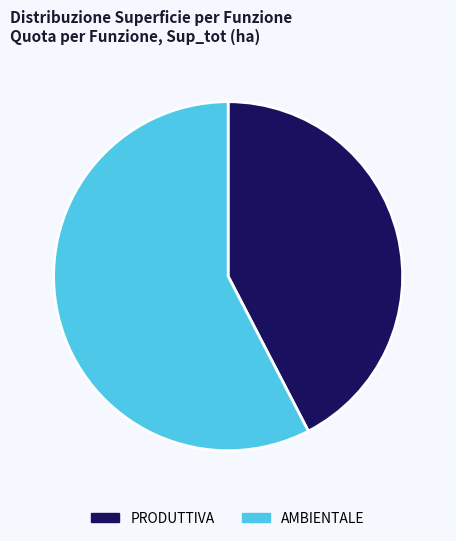

Is it true that AMBIENTALE is 58% of the pie?

True